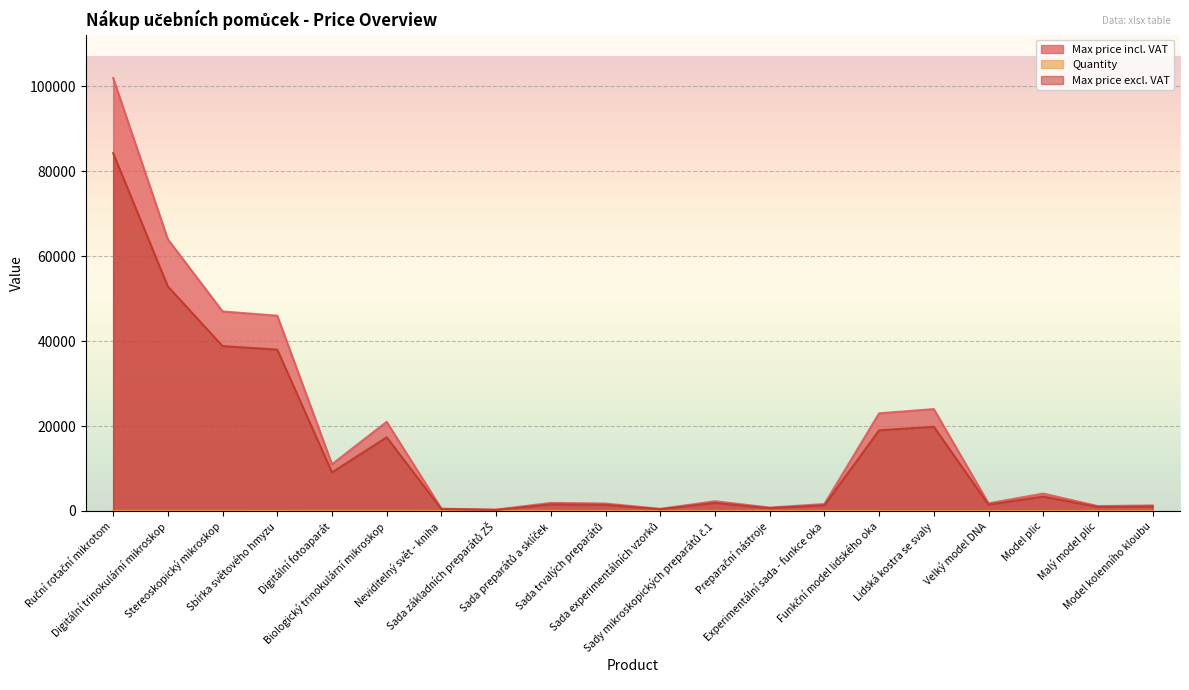

Reading right to left, what are all the values shown in this chart?

Max price incl. VAT: 1300.0	1150.0	4100.0	1800.0	24000.0	23000.0	1630.0	800.0	2300.0	490.0	1750.0	1900.0	300.0	540.0	21000.0	11000.0	46000.0	47000.0	64000.0	102000.0
Quantity: 1.0	5.0	1.0	1.0	1.0	1.0	5.0	31.0	16.0	26.0	6.0	26.0	31.0	1.0	20.0	20.0	1.0	10.0	10.0	5.0
Max price excl. VAT: 1074.4	950.4	3388.4	1487.6	19834.7	19008.3	1347.1	661.2	1900.8	405.0	1446.3	1570.2	247.9	446.3	17355.4	9090.9	38016.5	38843.0	52892.6	84297.5